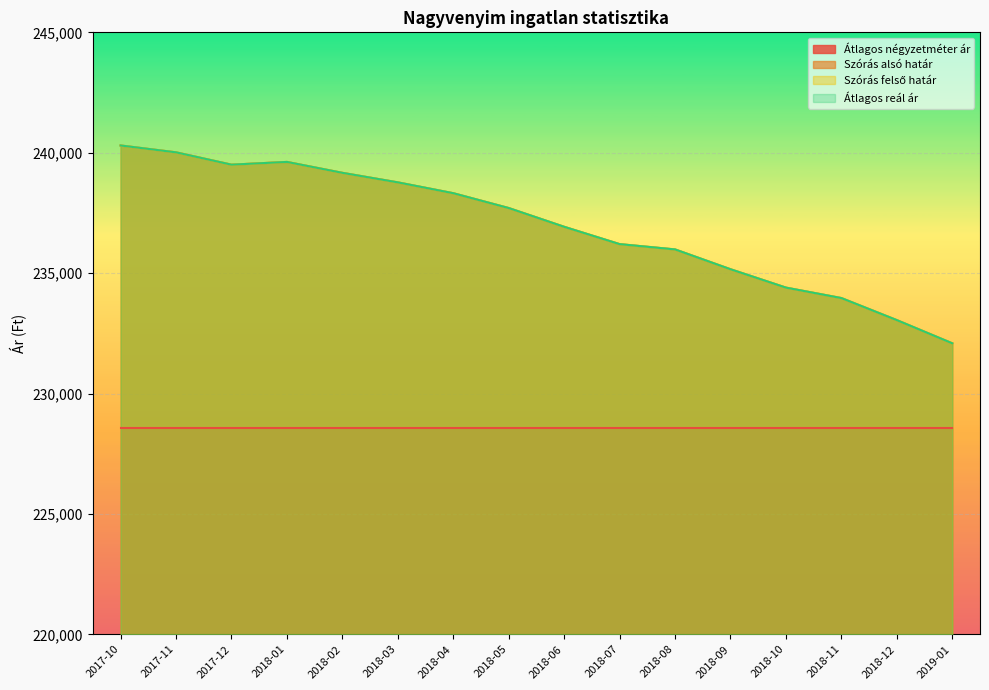

Does the chart display data point markers on the line(s)?

No